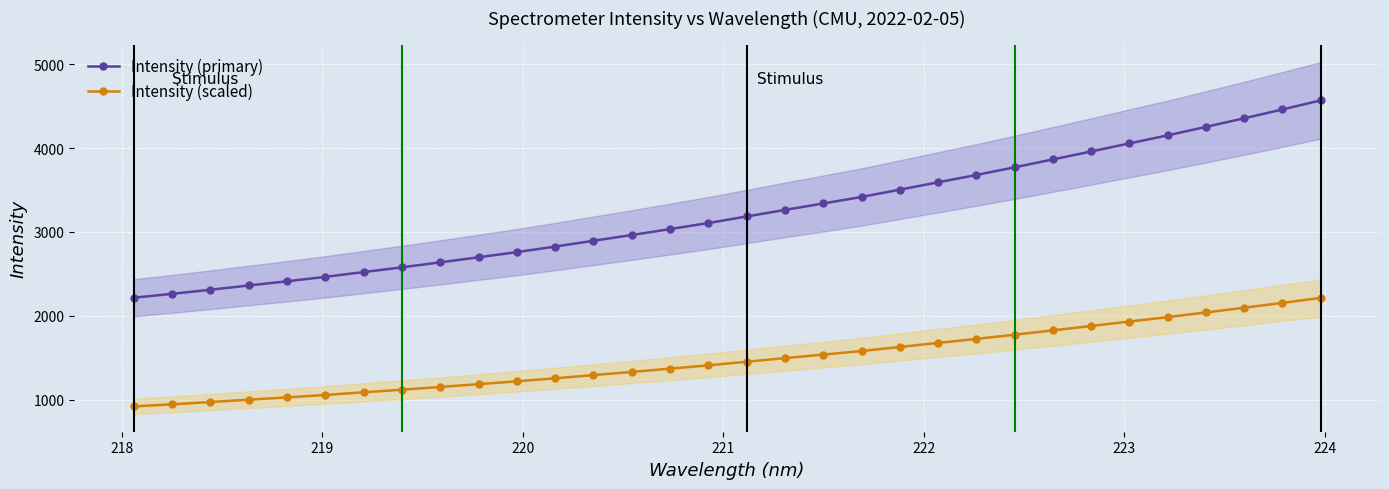

What is the lowest value of the Intensity (scaled) series?

918.3